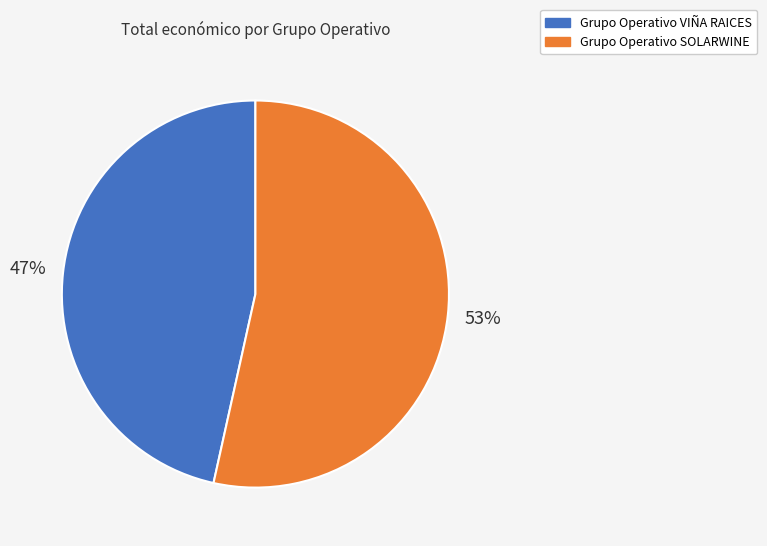

What is the majority slice?

Grupo Operativo SOLARWINE